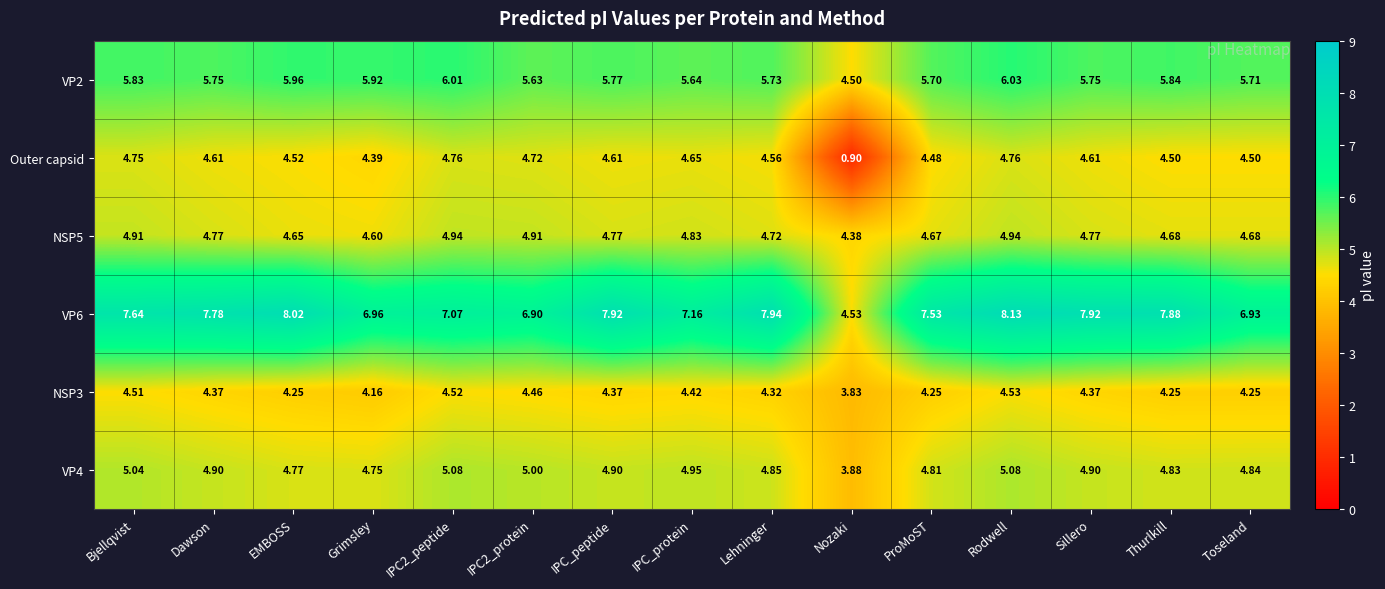

Which series changed the most between Nozaki and Thurlkill?

Outer capsid